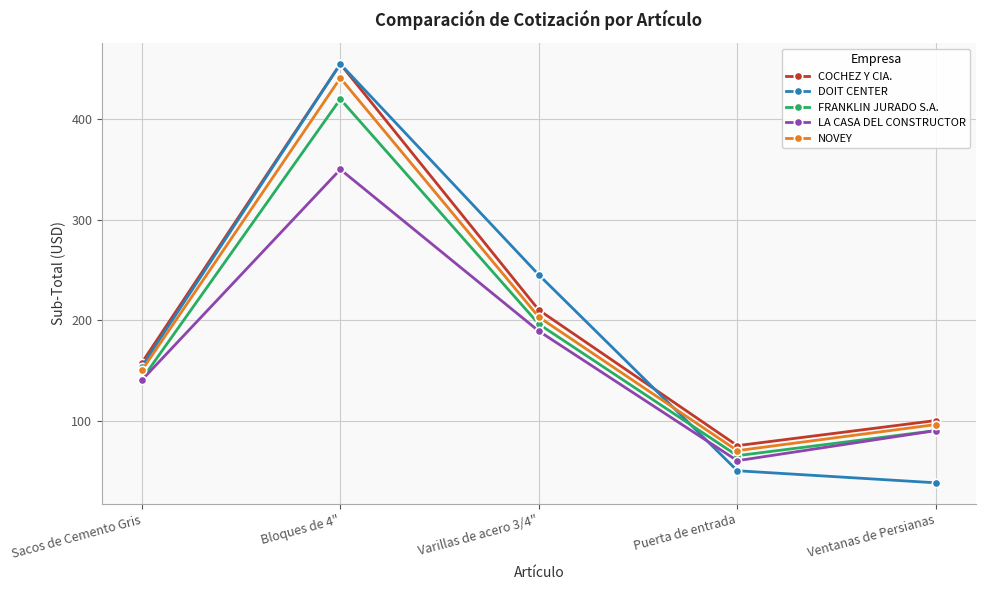

What value does the COCHEZ Y CIA. series have at Sacos de Cemento Gris?

157.5